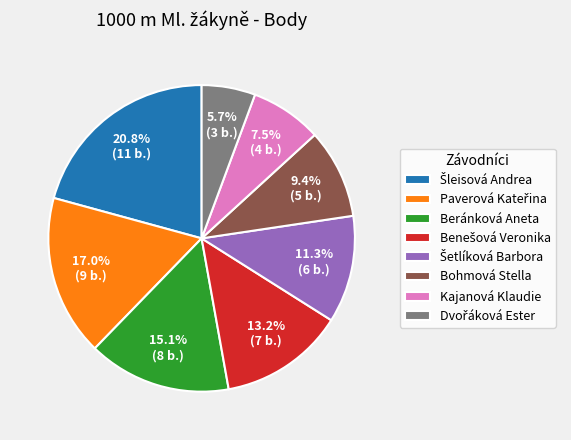

To the nearest percent, what is the difference between the largest and smallest slice percentages?

15%